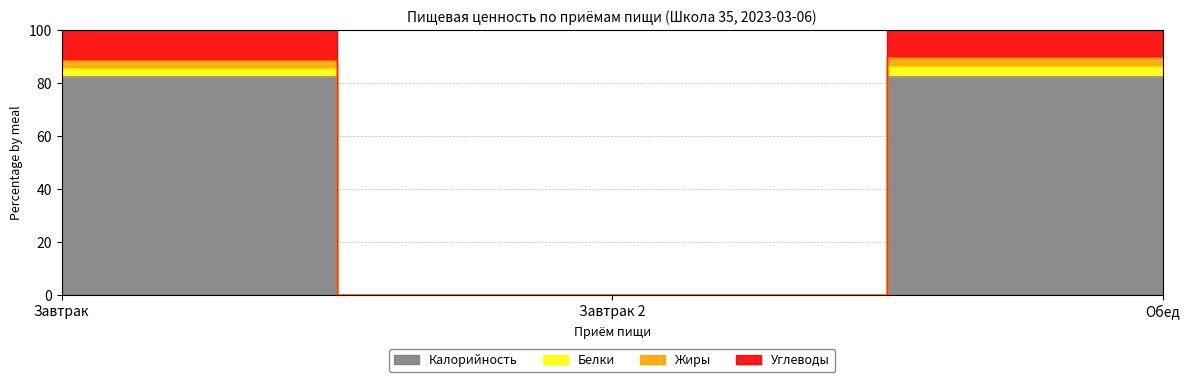

Is it true that Жиры equals 141.9 at Обед?

False